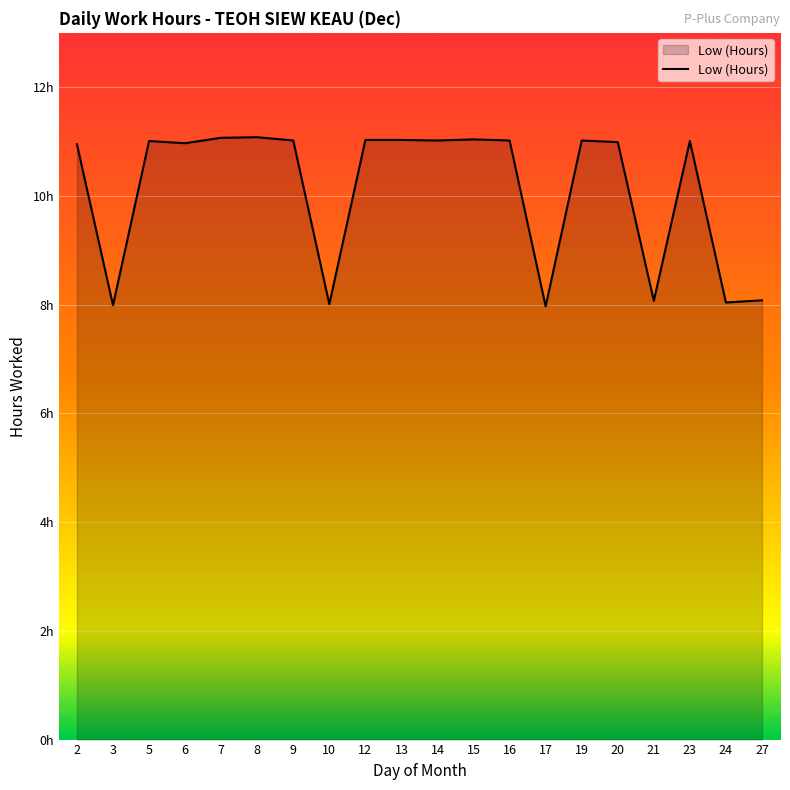

What is the difference between the maximum and minimum values?

3.1